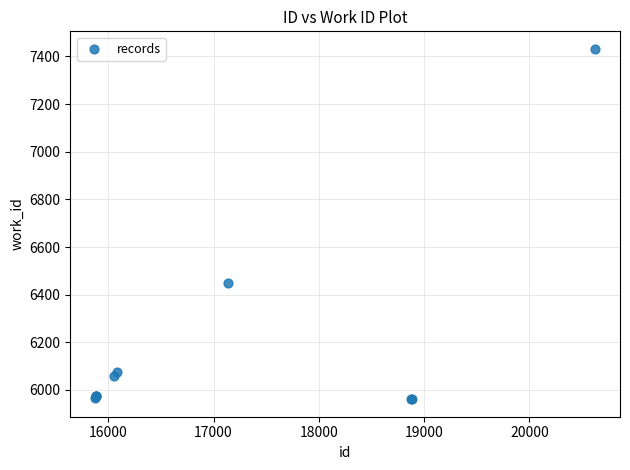

What Y value in the scatter plot is closest to 6696?

6450